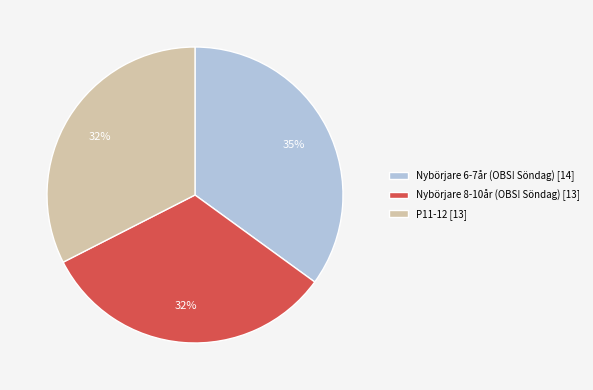

To the nearest percent, what portion does Nybörjare 6-7år (OBS! Söndag) represent?

35%